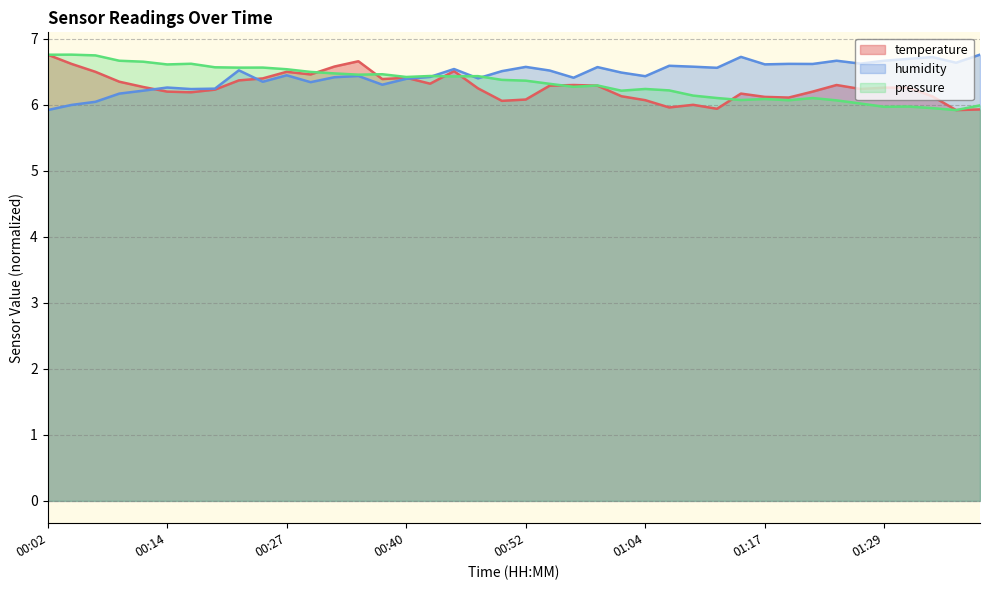

What is the label of the 39th point from the left?

01:37